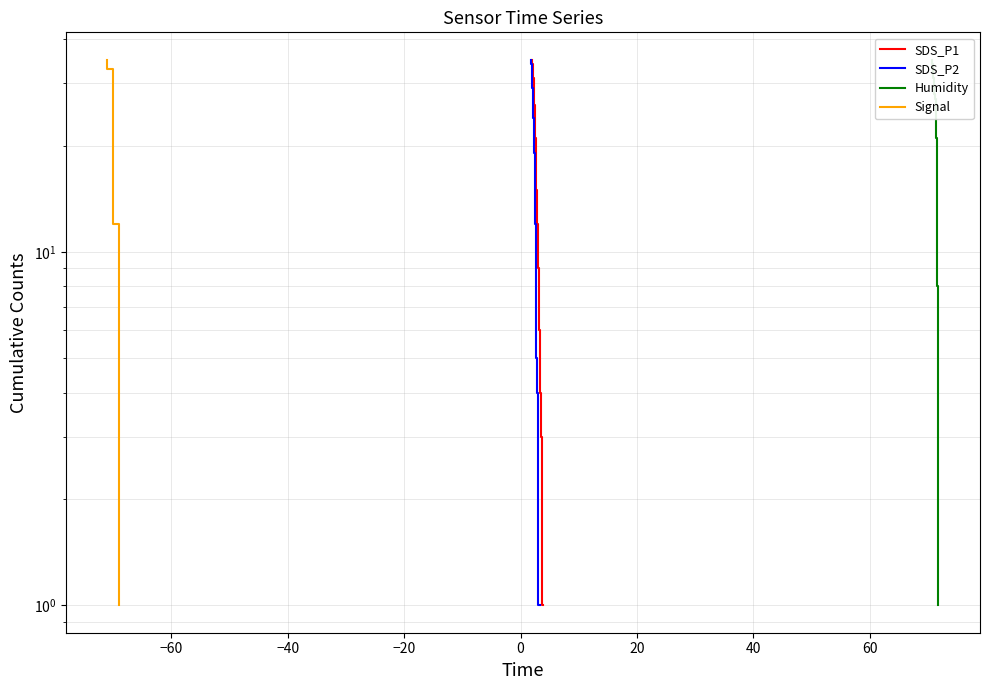

The Signal series shows 25 at 14. True or false?

False